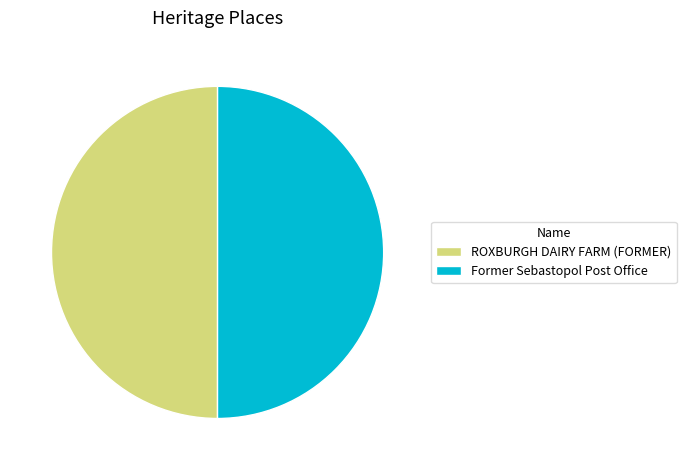

True or false: ROXBURGH DAIRY FARM (FORMER) accounts for 50% of the total.

True